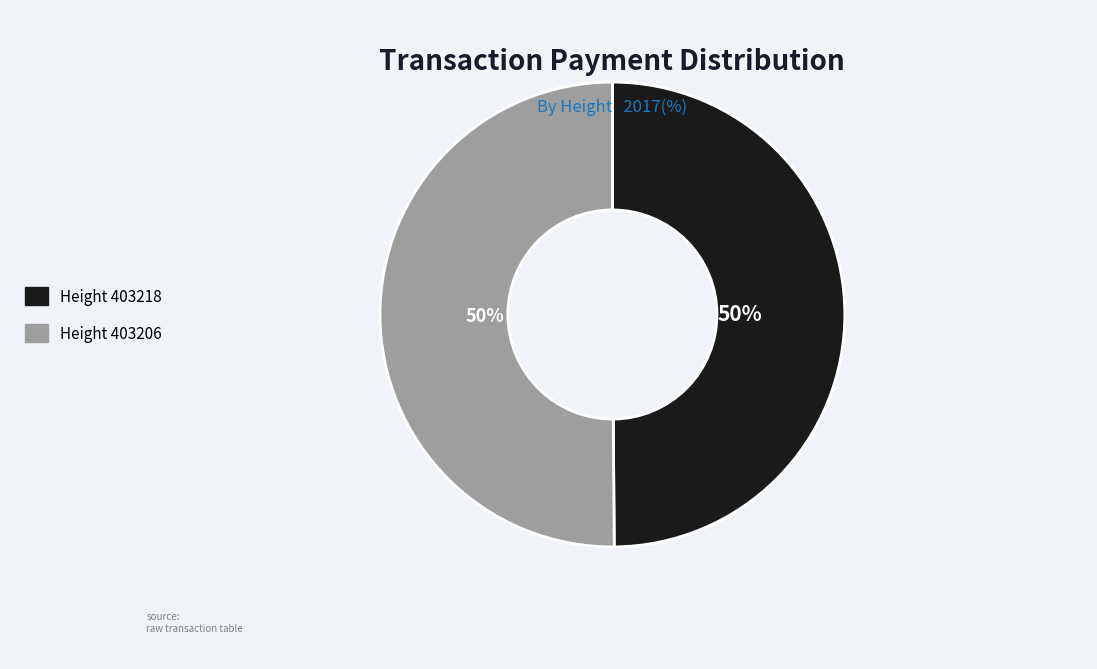

Approximately how many times larger is the value at Height 403206 compared to Height 403218?

1.0